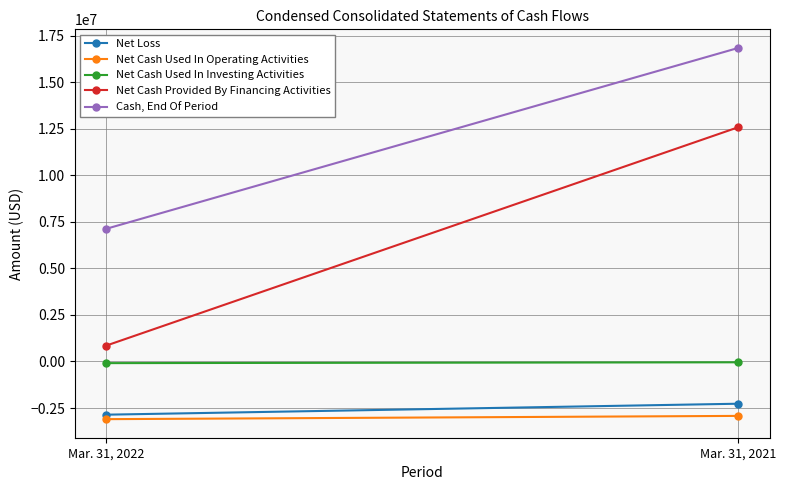

At which category is the sum across all series the highest?

Mar. 31, 2021